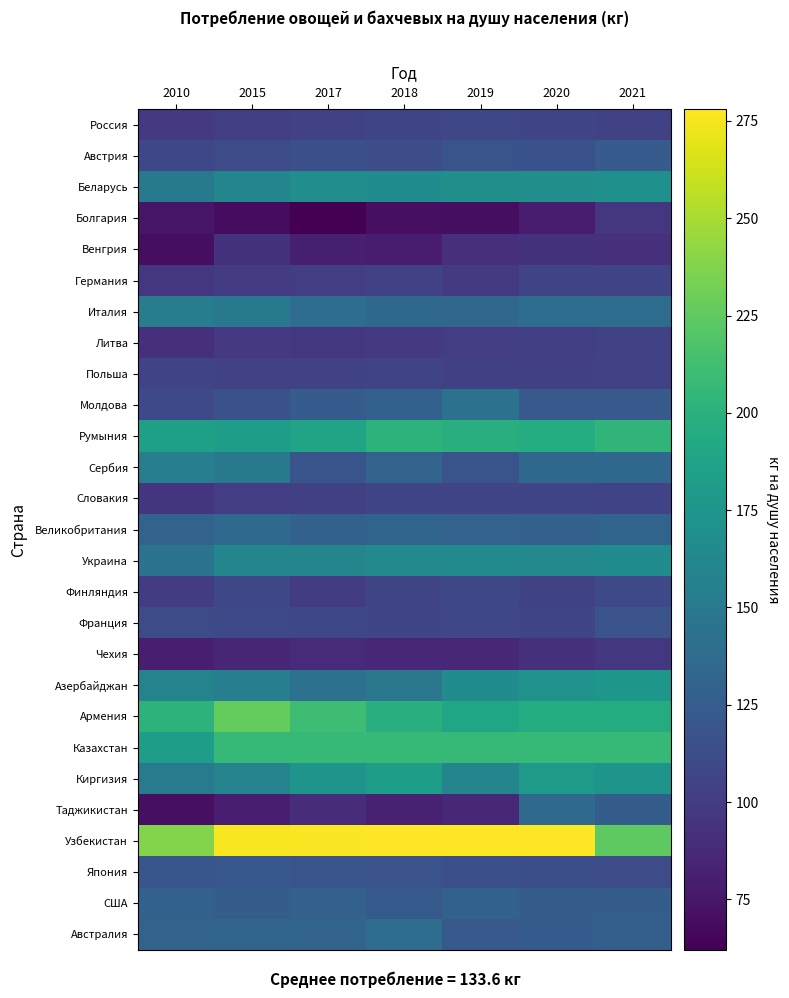

Reading left to right, list all the values displayed in this chart.

Россия: 2010=98	2015=102	2017=104	2018=107	2019=108	2020=107	2021=104
Австрия: 2010=109	2015=112	2017=115	2018=113	2019=118	2020=116	2021=124
Беларусь: 2010=149	2015=161	2017=168	2018=166	2019=169	2020=169	2021=170
Болгария: 2010=74	2015=69	2017=62	2018=71	2019=70	2020=79	2021=96
Венгрия: 2010=70	2015=94	2017=81	2018=79	2019=91	2020=94	2021=91
Германия: 2010=96	2015=100	2017=101	2018=104	2019=99	2020=106	2021=106
Италия: 2010=153	2015=149	2017=139	2018=135	2019=133	2020=140	2021=138
Литва: 2010=92	2015=98	2017=97	2018=98	2019=101	2020=102	2021=104
Польша: 2010=106	2015=105	2017=105	2018=106	2019=103	2020=103	2021=104
Молдова: 2010=110	2015=116	2017=125	2018=129	2019=143	2020=122	2021=122
Румыния: 2010=185	2015=183	2017=188	2018=202	2019=197	2020=196	2021=203
Сербия: 2010=154	2015=149	2017=118	2018=131	2019=118	2020=134	2021=135
Словакия: 2010=95	2015=101	2017=103	2018=107	2019=107	2020=107	2021=106
Великобритания: 2010=131	2015=136	2017=129	2018=132	2019=130	2020=128	2021=132
Украина: 2010=144	2015=161	2017=160	2018=164	2019=165	2020=164	2021=166
Финляндия: 2010=100	2015=109	2017=100	2018=107	2019=109	2020=104	2021=110
Франция: 2010=111	2015=110	2017=109	2018=107	2019=108	2020=107	2021=117
Чехия: 2010=80	2015=85	2017=88	2018=87	2019=87	2020=93	2021=97
Азербайджан: 2010=159	2015=154	2017=143	2018=148	2019=166	2020=172	2021=176
Армения: 2010=202	2015=227	2017=211	2018=198	2019=189	2020=196	2021=195
Казахстан: 2010=183	2015=207	2017=207	2018=207	2019=207	2020=207	2021=207
Киргизия: 2010=150	2015=159	2017=174	2018=182	2019=160	2020=178	2021=174
Таджикистан: 2010=71	2015=80	2017=89	2018=82	2019=86	2020=137	2021=126
Узбекистан: 2010=238	2015=276	2017=277	2018=278	2019=278	2020=278	2021=224
Япония: 2010=120	2015=121	2017=118	2018=117	2019=115	2020=114	2021=111
США: 2010=129	2015=126	2017=128	2018=123	2019=129	2020=126	2021=126
Австралия: 2010=131	2015=132	2017=131	2018=139	2019=122	2020=125	2021=127